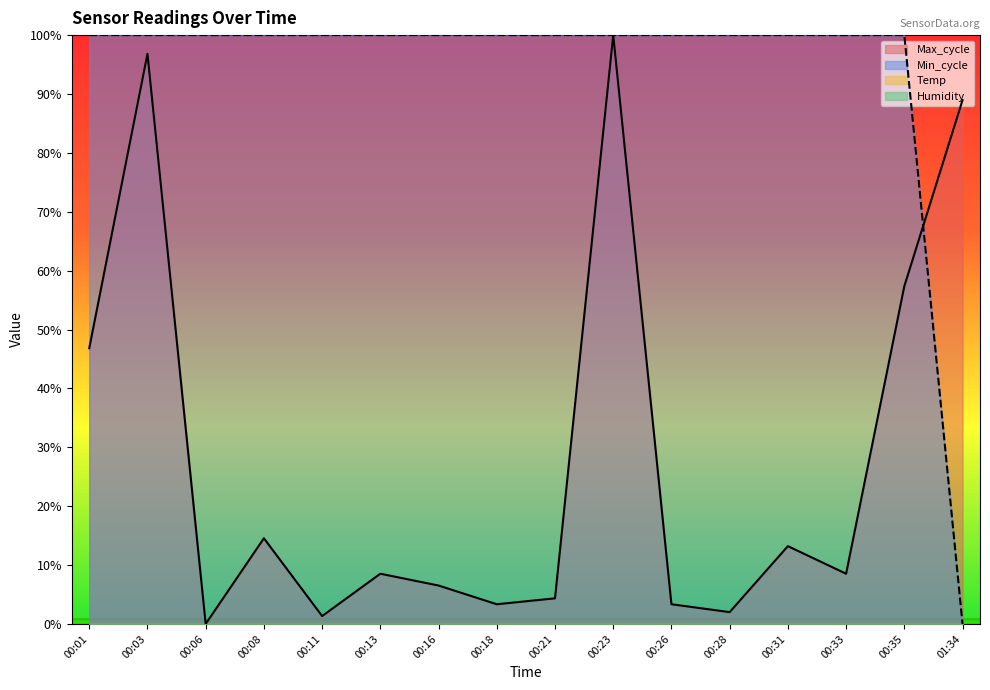

What is the label of the 11th point from the left?

00:26